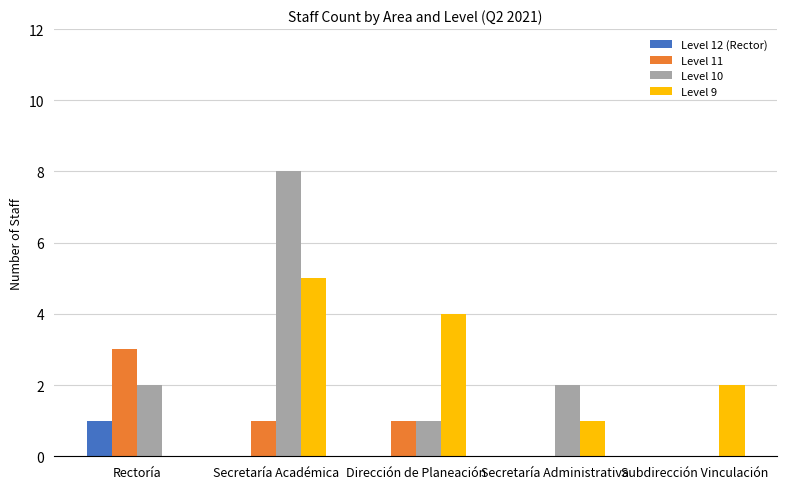

Which category has the highest value in the Level 12 (Rector) series?

Rectoría